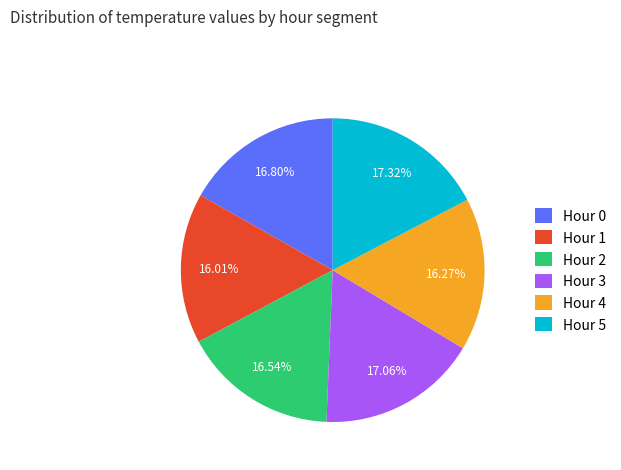

Combined, do Hour 0 and Hour 5 account for over 50%?

No